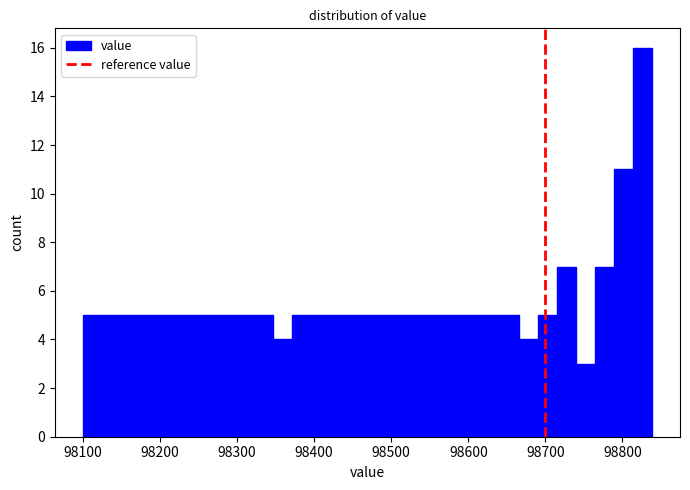

Around what value on the x-axis is the tallest bar? Give the approximate position of its centre, as read against the axis.

98830